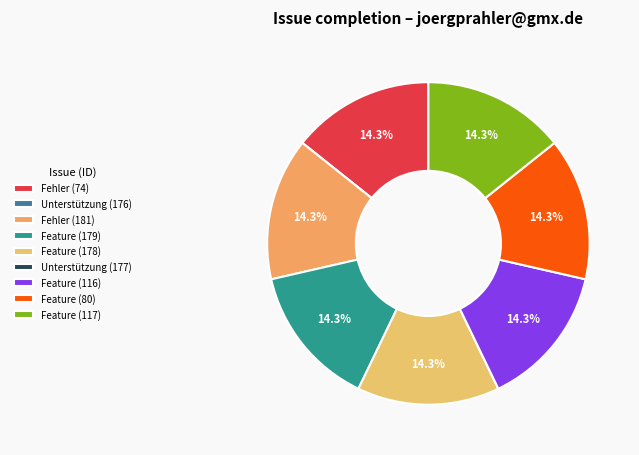

Does Feature (178) account for over 50% of the chart?

No